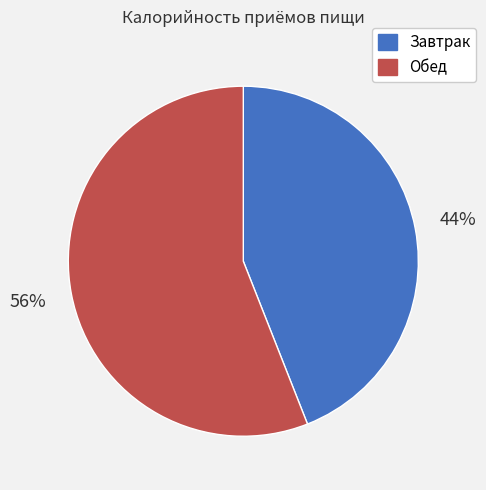

To the nearest percent, what is the average slice percentage?

50%